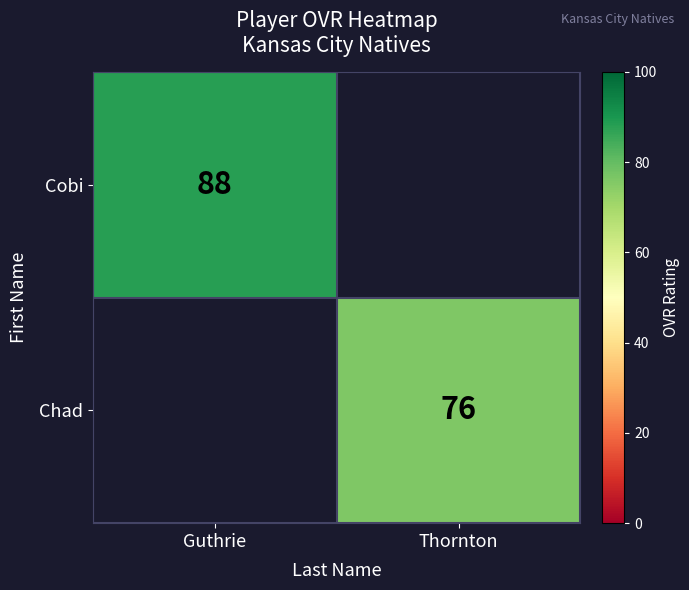

The Chad series shows 42.8 at Thornton. True or false?

False